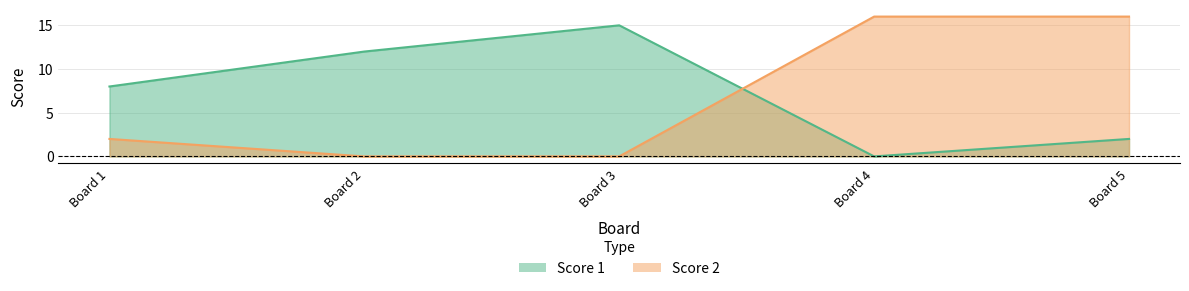

List the series in order of their overall mean, highest first.

Score 1, Score 2